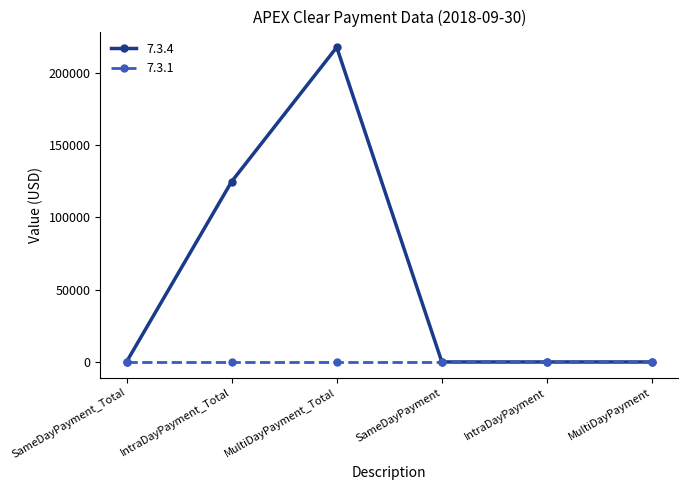

What is the greatest value displayed?

217622.5